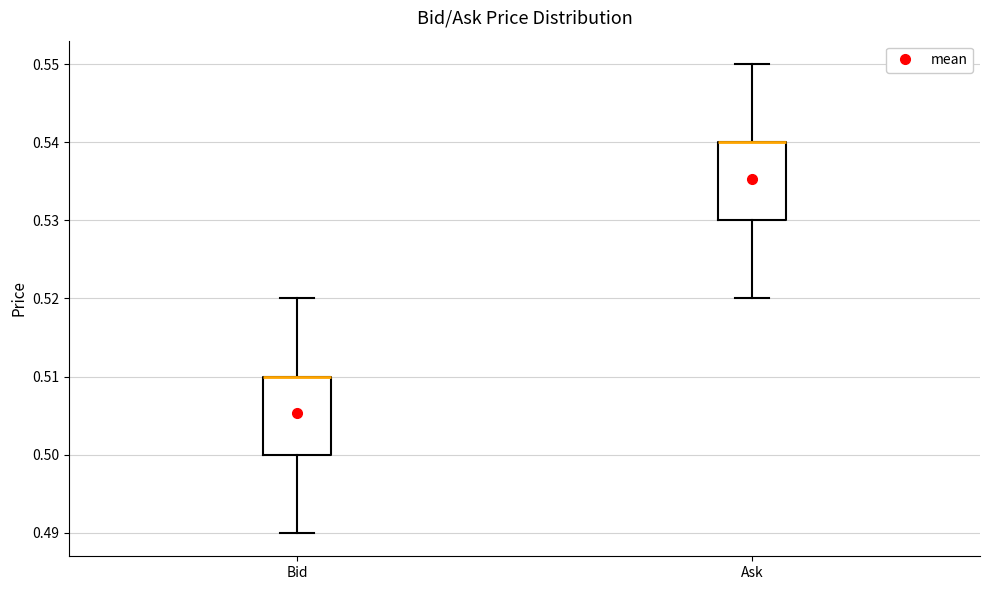

Reading left to right, read every box against the y-axis: the position of its median line, the range the box covers, and the ends of its whiskers. The values are not printed on the chart, so give them approximately, as read against the axis.

Bid: median 0.51 (drawn on the box's upper edge), box 0.50 to 0.51, whiskers 0.49 to 0.52
Ask: median 0.54 (drawn on the box's upper edge), box 0.53 to 0.54, whiskers 0.52 to 0.55